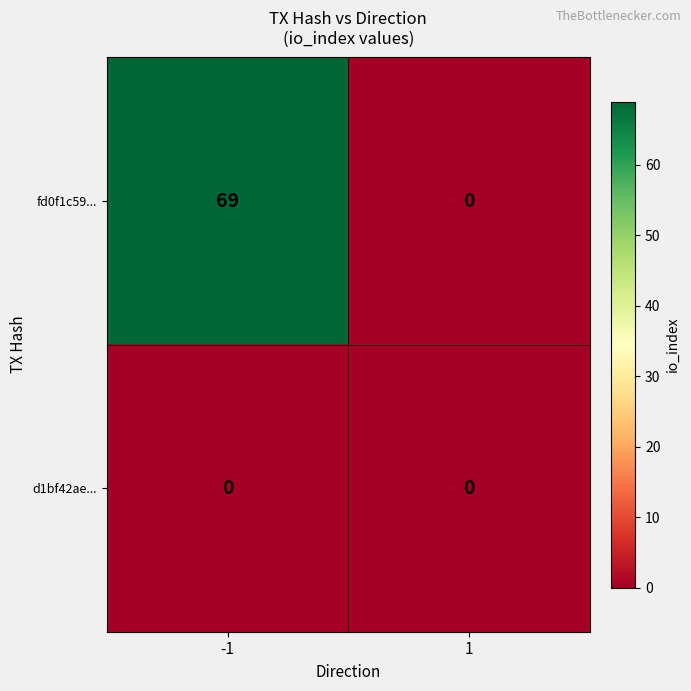

Reading left to right, extract all data points from this chart.

fd0f1c59...: 69	0
d1bf42ae...: 0	0